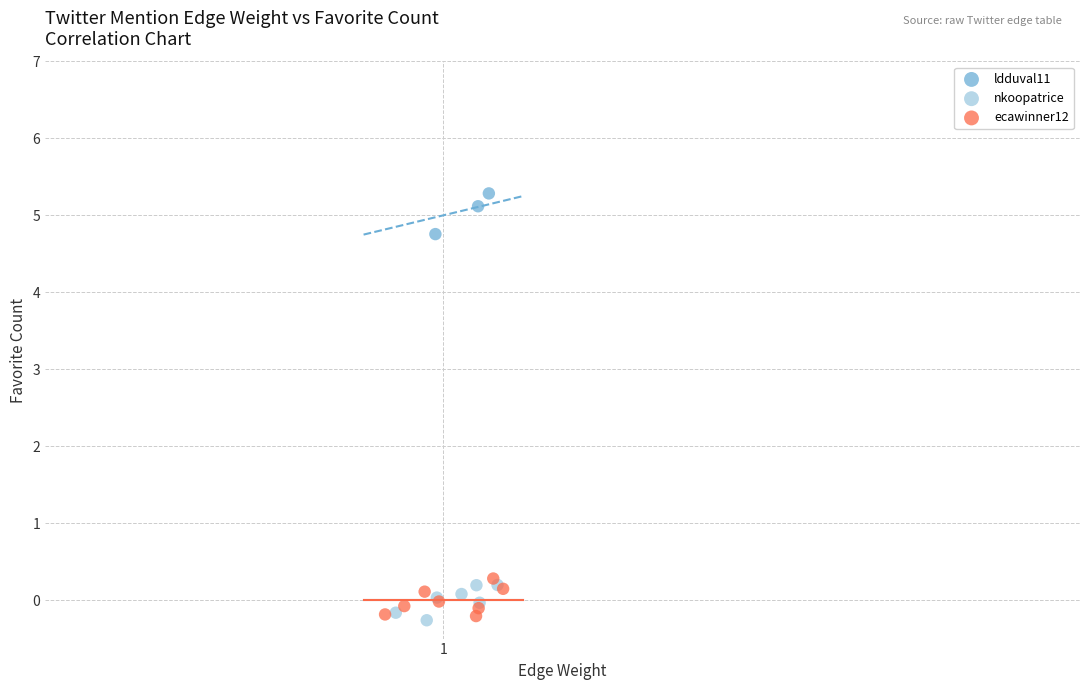

Which series reaches the maximum Y coordinate?

ldduval11